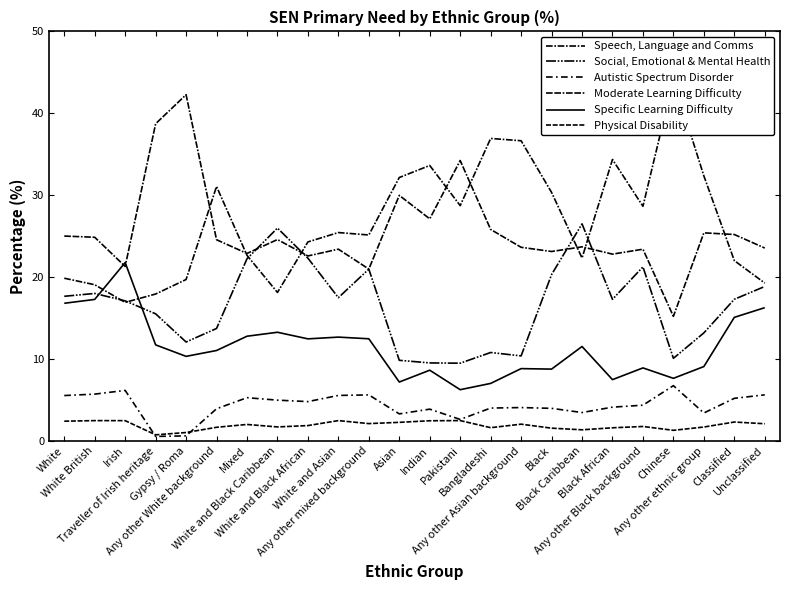

How many intersections are there between Speech, Language and Comms and Moderate Learning Difficulty?

8